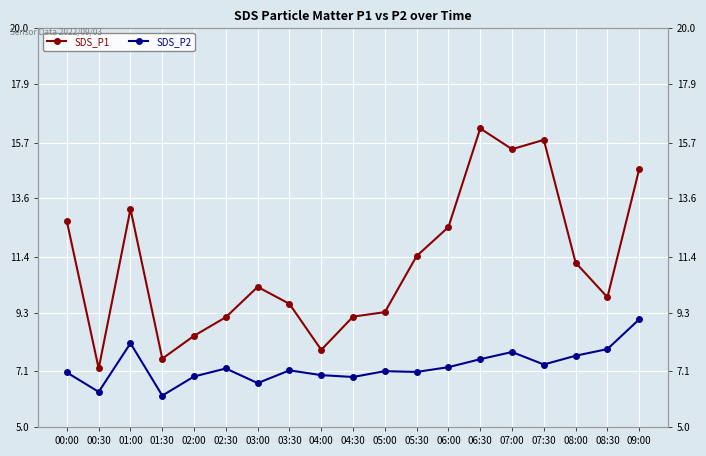

Where is SDS_P1 nearest to the value 11?

08:00